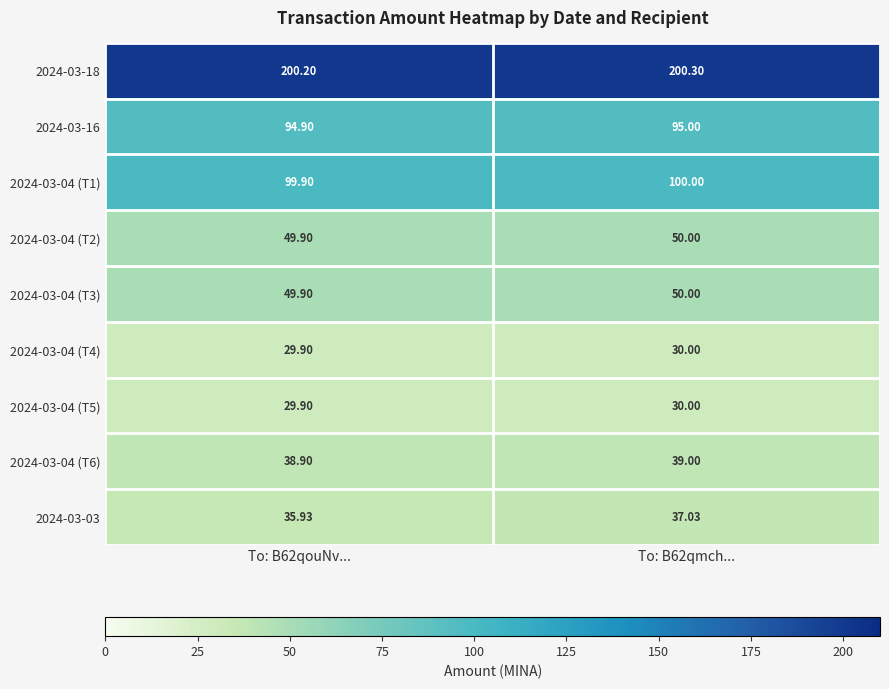

Is the value of 2024-03-03 at To: B62qouNv... greater than the value of 2024-03-04 (T4) at To: B62qmch...?

Yes